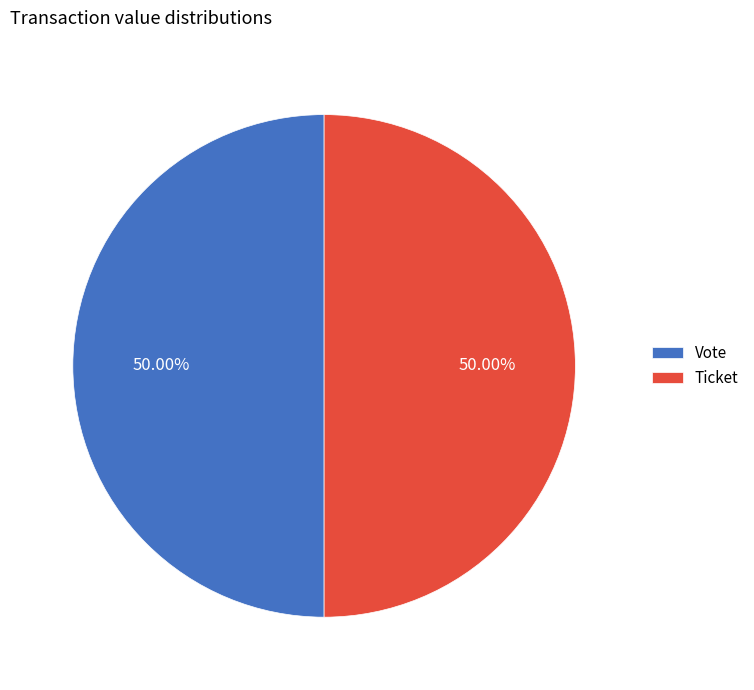

Do Vote and Ticket together represent more than half of the pie?

Yes